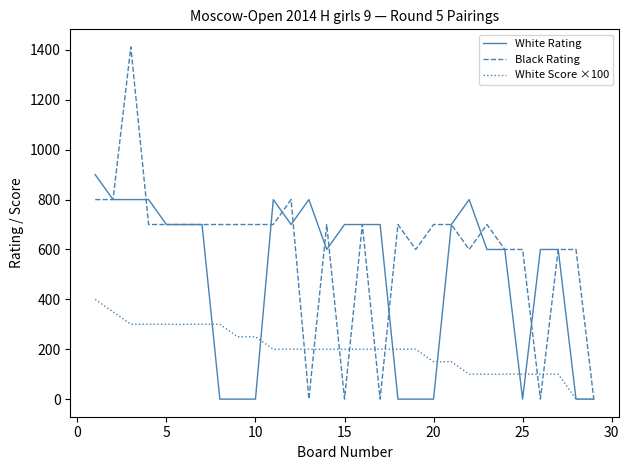

Which series has the largest total across all categories?

Black Rating